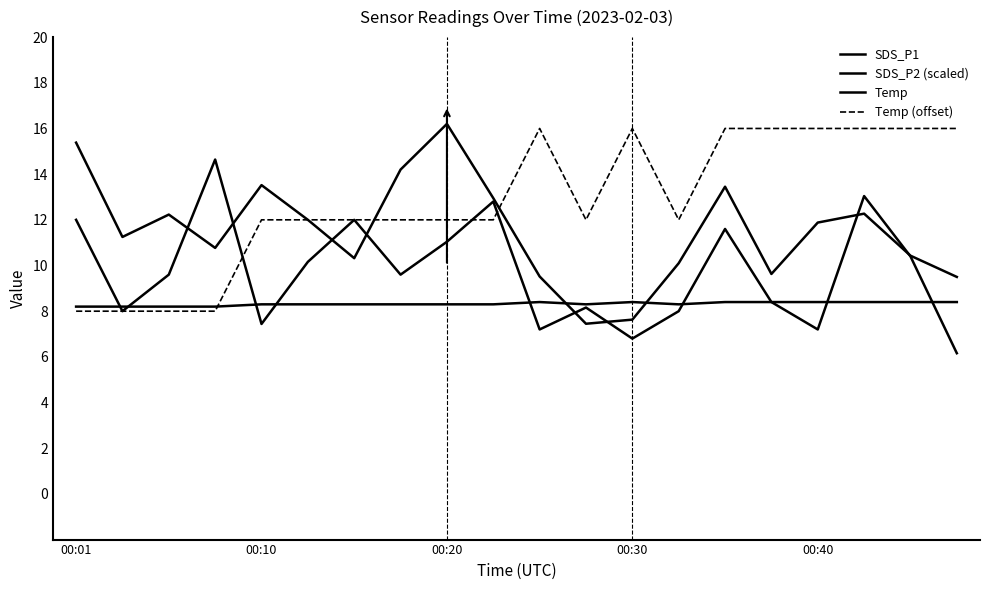

Is this an area chart (filled region under the line)?

No